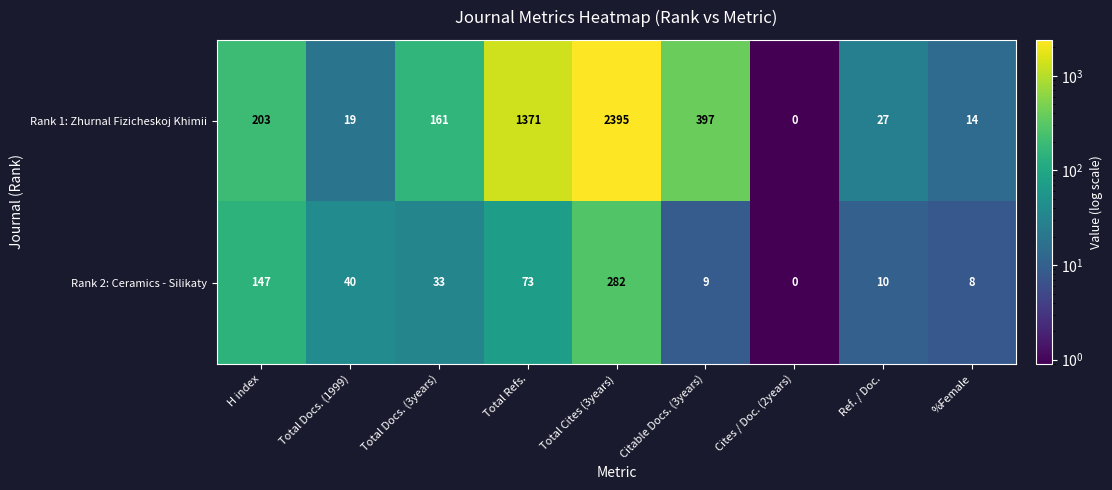

Which category has the highest value in the Rank 2: Ceramics - Silikaty series?

Total Cites (3years)